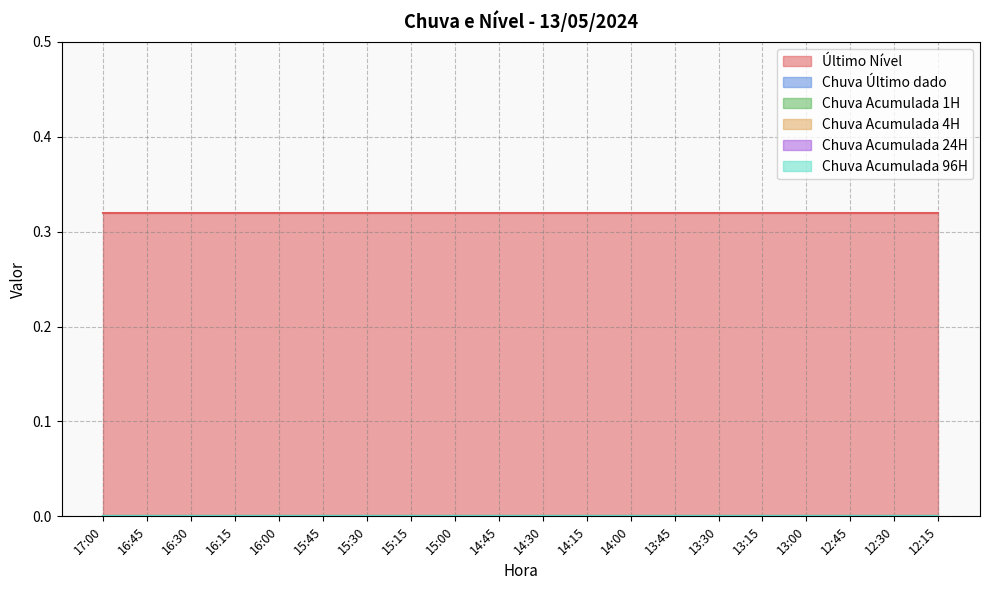

Reading left to right, extract all data points from this chart.

Último Nível: 0.3	0.3	0.3	0.3	0.3	0.3	0.3	0.3	0.3	0.3	0.3	0.3	0.3	0.3	0.3	0.3	0.3	0.3	0.3	0.3
Chuva Último dado: 0.0	0.0	0.0	0.0	0.0	0.0	0.0	0.0	0.0	0.0	0.0	0.0	0.0	0.0	0.0	0.0	0.0	0.0	0.0	0.0
Chuva Acumulada 1H: 0.0	0.0	0.0	0.0	0.0	0.0	0.0	0.0	0.0	0.0	0.0	0.0	0.0	0.0	0.0	0.0	0.0	0.0	0.0	0.0
Chuva Acumulada 4H: 0.0	0.0	0.0	0.0	0.0	0.0	0.0	0.0	0.0	0.0	0.0	0.0	0.0	0.0	0.0	0.0	0.0	0.0	0.0	0.0
Chuva Acumulada 24H: 0.0	0.0	0.0	0.0	0.0	0.0	0.0	0.0	0.0	0.0	0.0	0.0	0.0	0.0	0.0	0.0	0.0	0.0	0.0	0.0
Chuva Acumulada 96H: 0.0	0.0	0.0	0.0	0.0	0.0	0.0	0.0	0.0	0.0	0.0	0.0	0.0	0.0	0.0	0.0	0.0	0.0	0.0	0.0